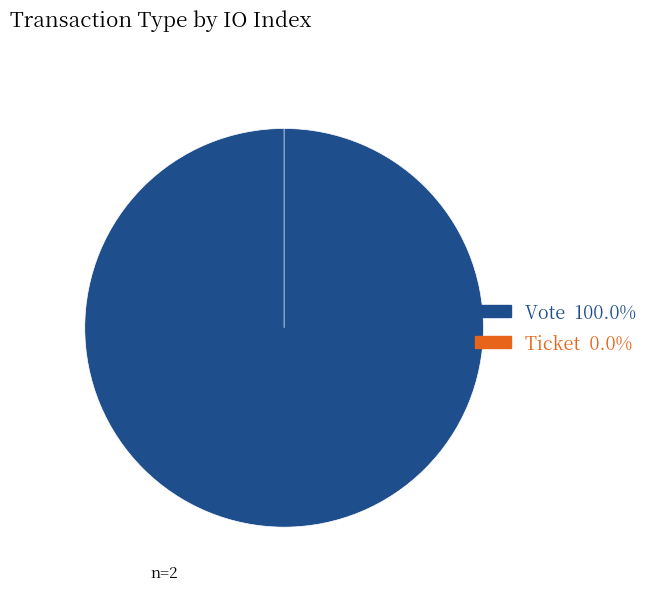

What is the largest slice in the pie chart?

Vote